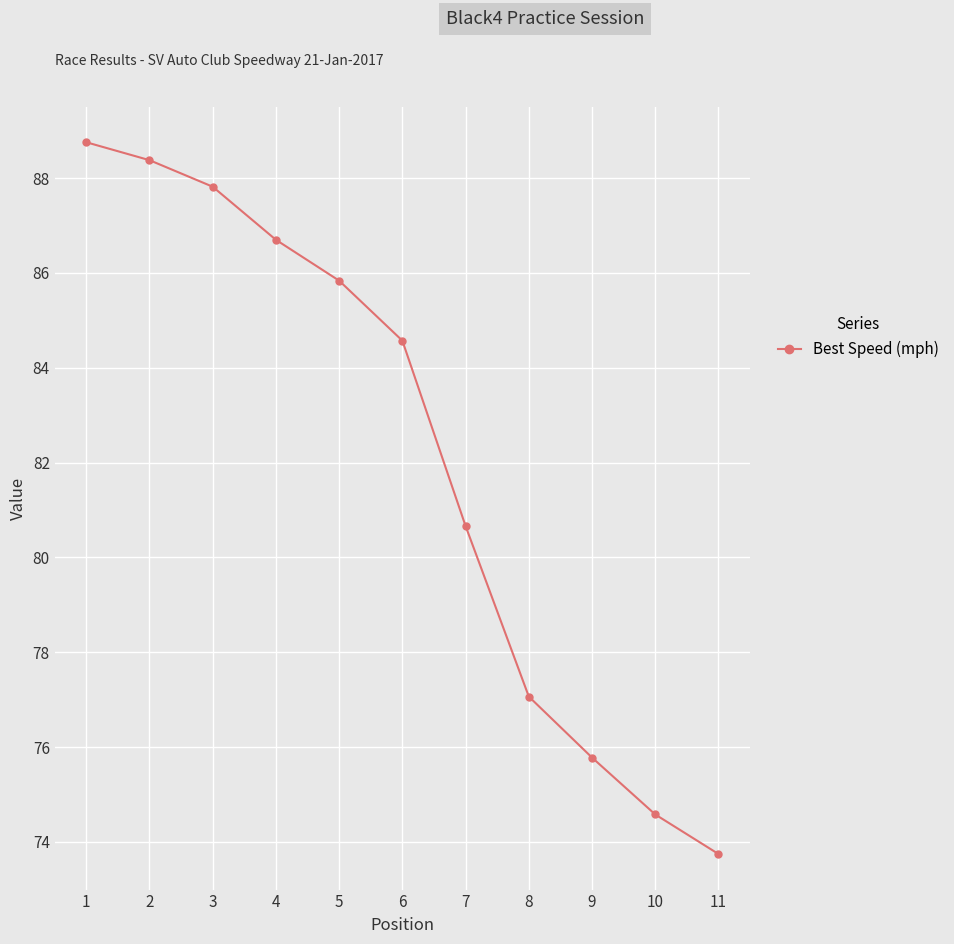

What is the maximum value shown in the chart?

88.8